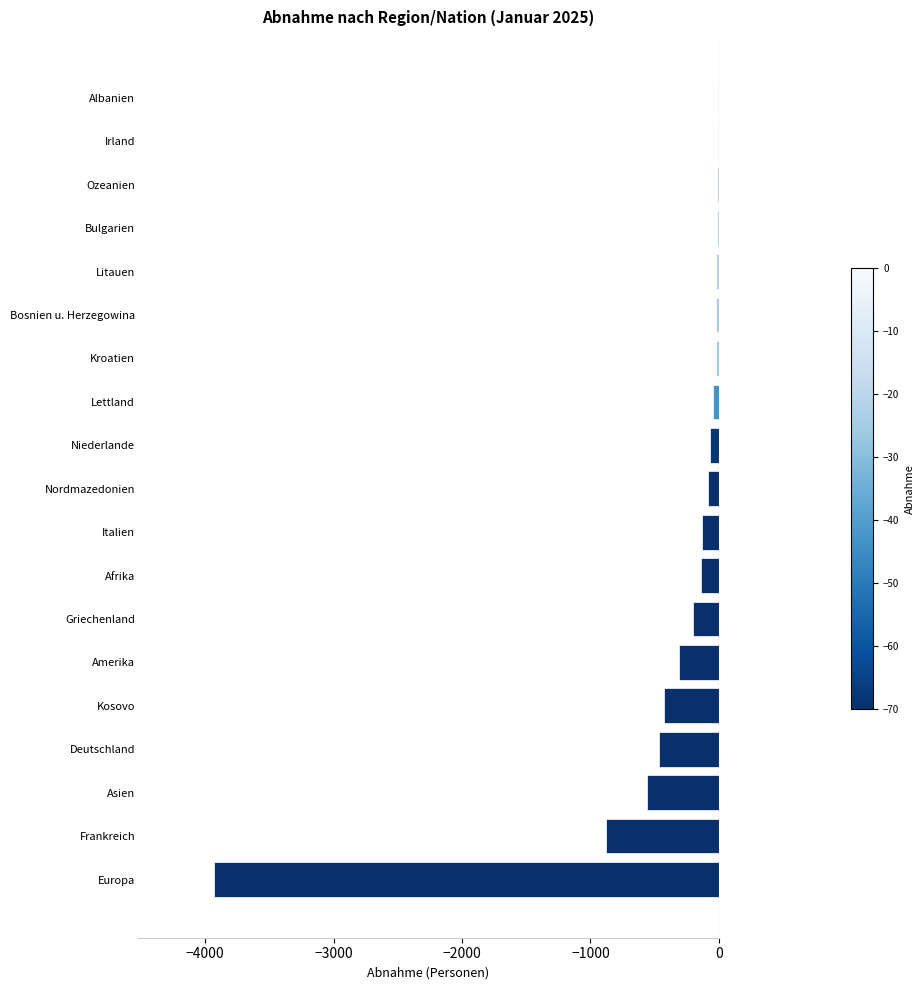

Is it true that the value at Europa is -1397?

False